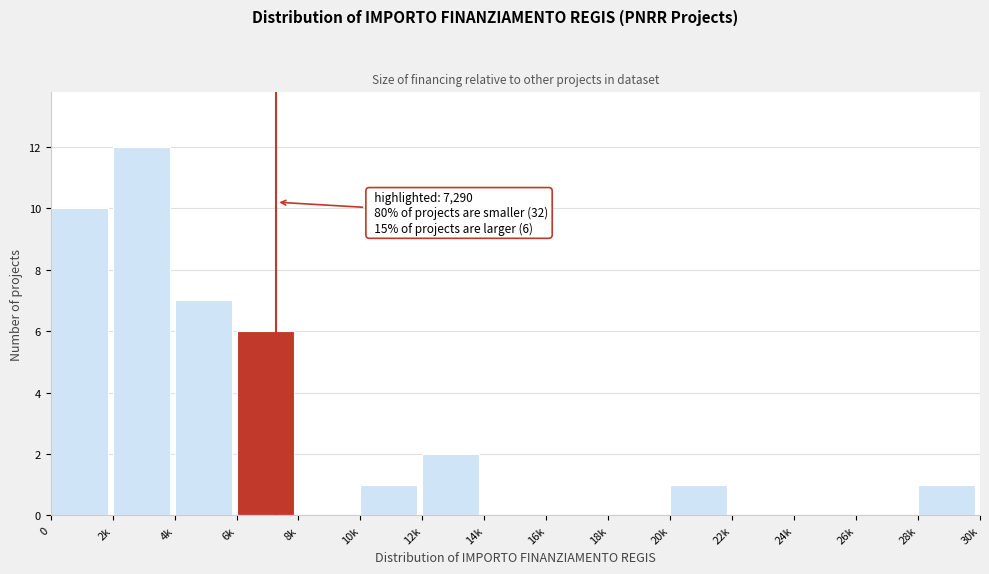

Reading left to right, list all the values displayed in this chart.

0=10	2k=12	4k=7	6k=6	8k=0	10k=1	12k=2	14k=0	16k=0	18k=0	20k=1	22k=0	24k=0	26k=0	28k=1